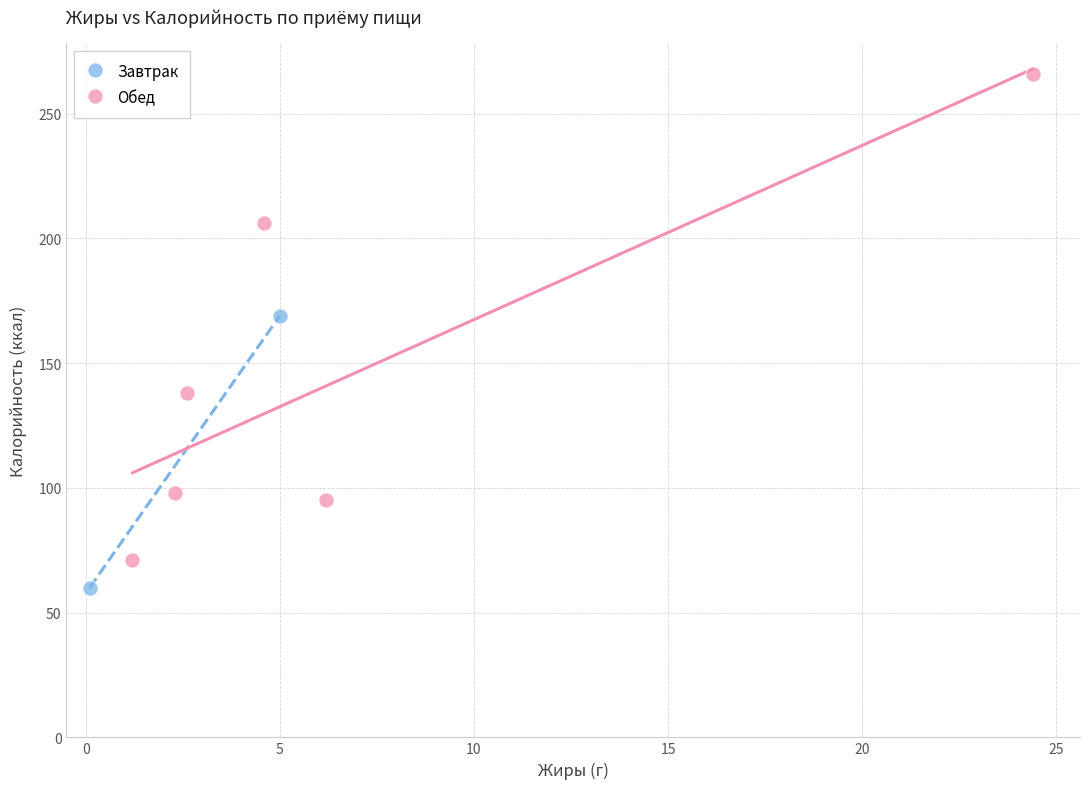

What are all the series names shown in the legend?

Завтрак, Обед